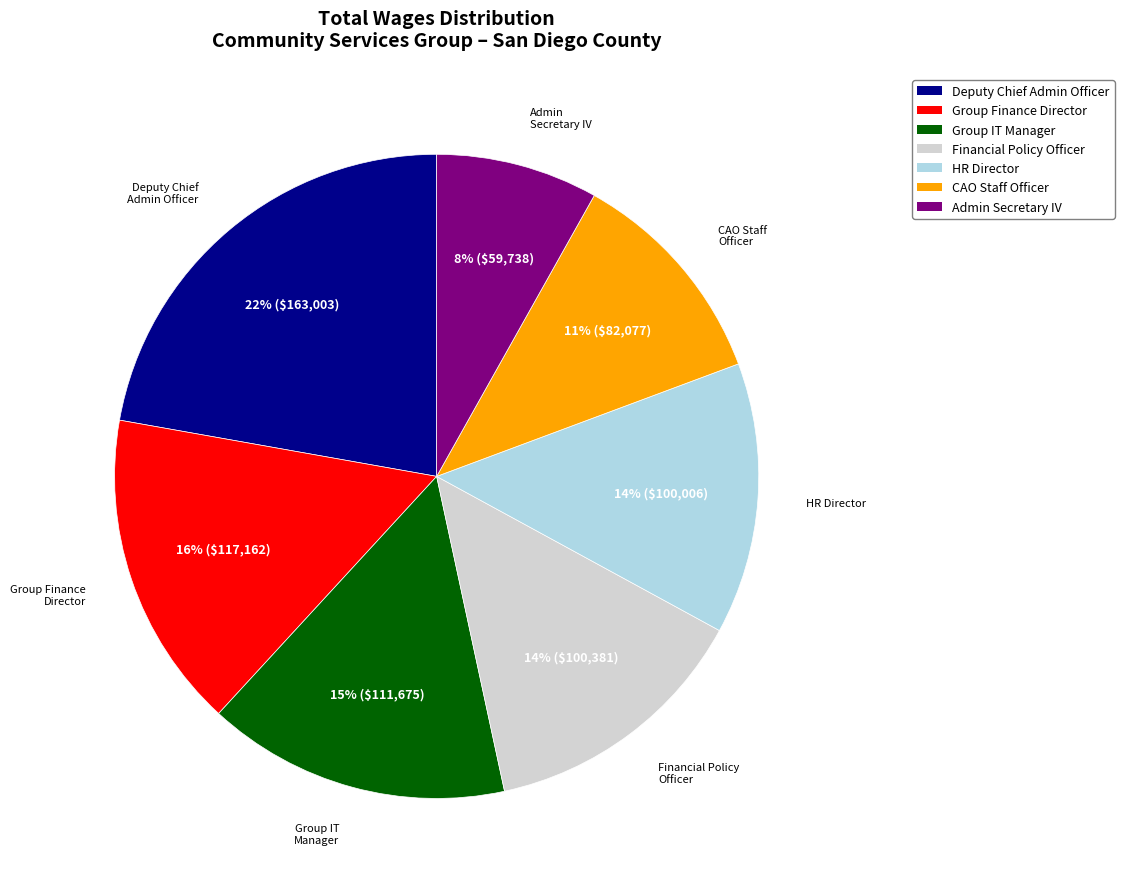

To the nearest percent, what is the difference between the largest and smallest slice percentages?

14%